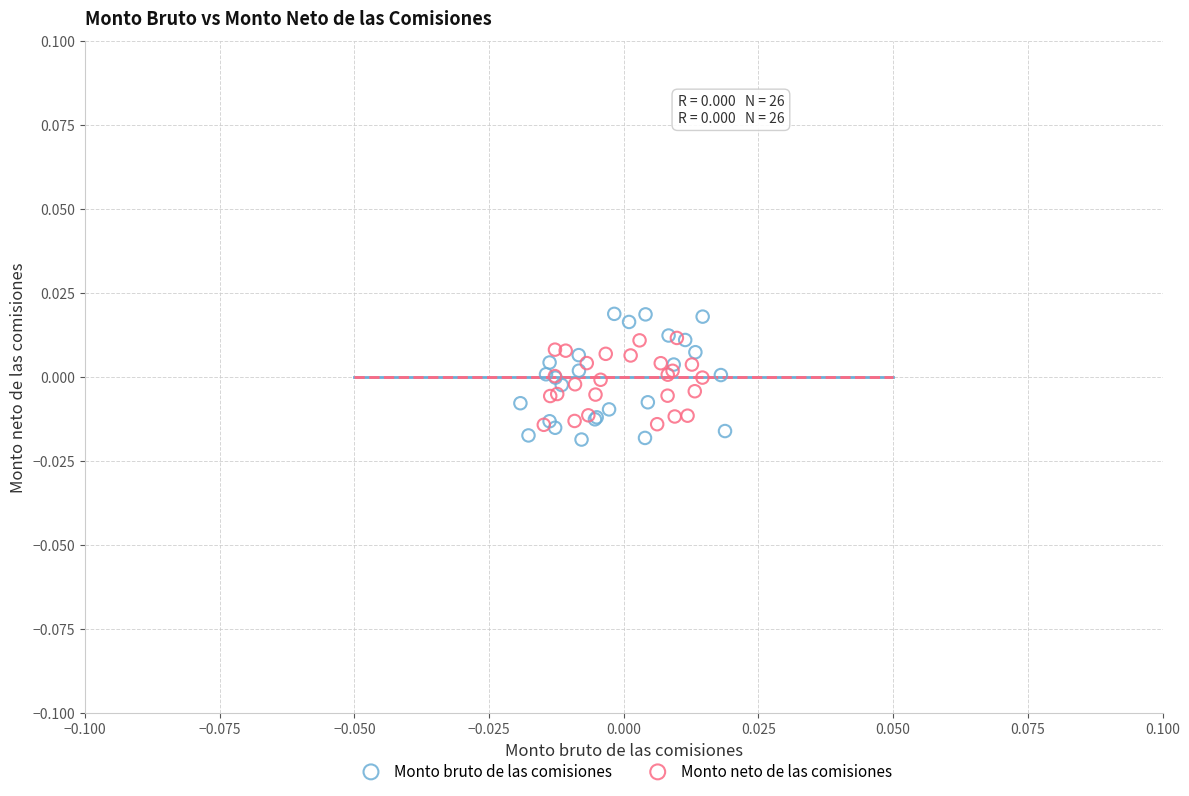

Which series reaches the minimum Y coordinate?

Monto bruto de las comisiones